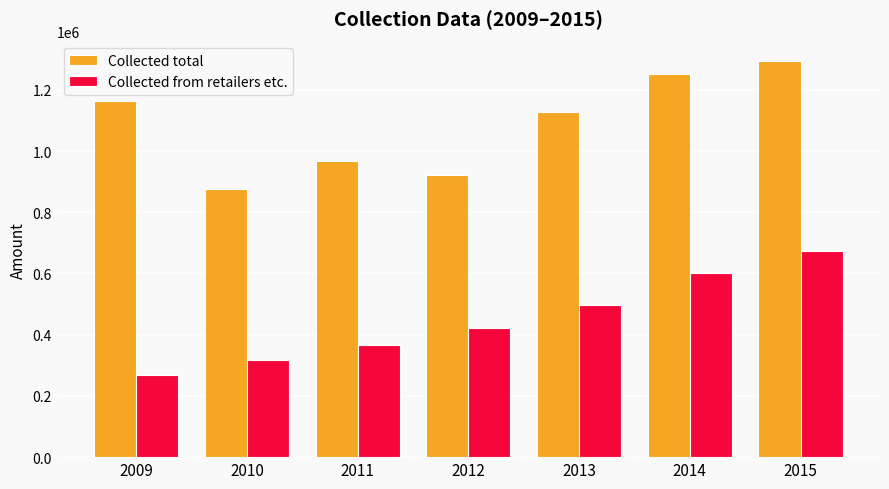

Reading left to right, list all the values displayed in this chart.

Collected total: 1162256.0	877000.0	968000.0	920000.0	1127000.0	1252000.0	1293000.0
Collected from retailers etc.: 267318.9	315720.0	367840.0	423200.0	495880.0	600960.0	672360.0